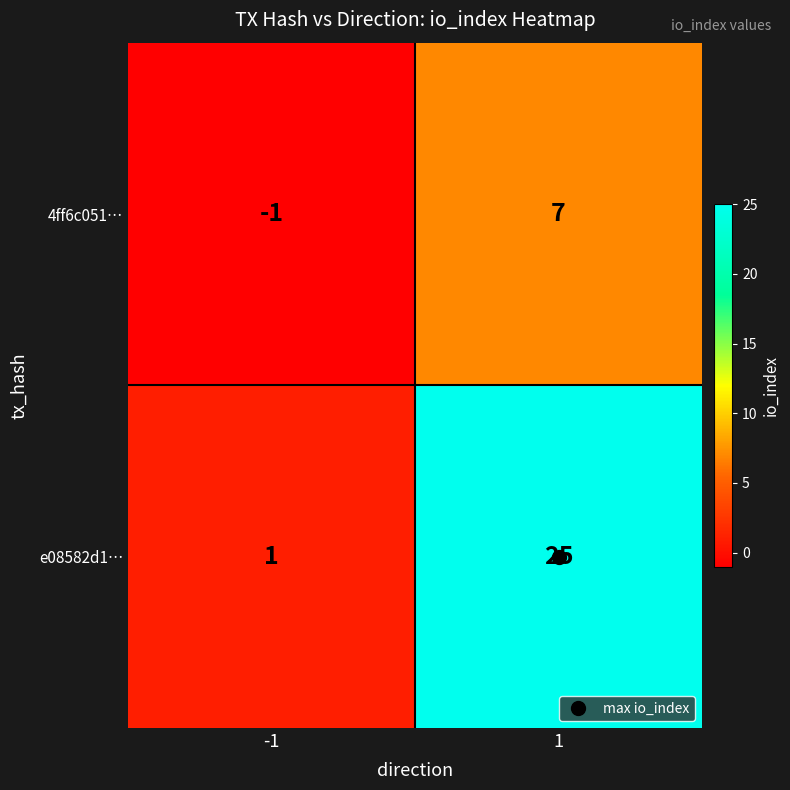

At 1, list the series in order from smallest to largest.

4ff6c051…, e08582d1…